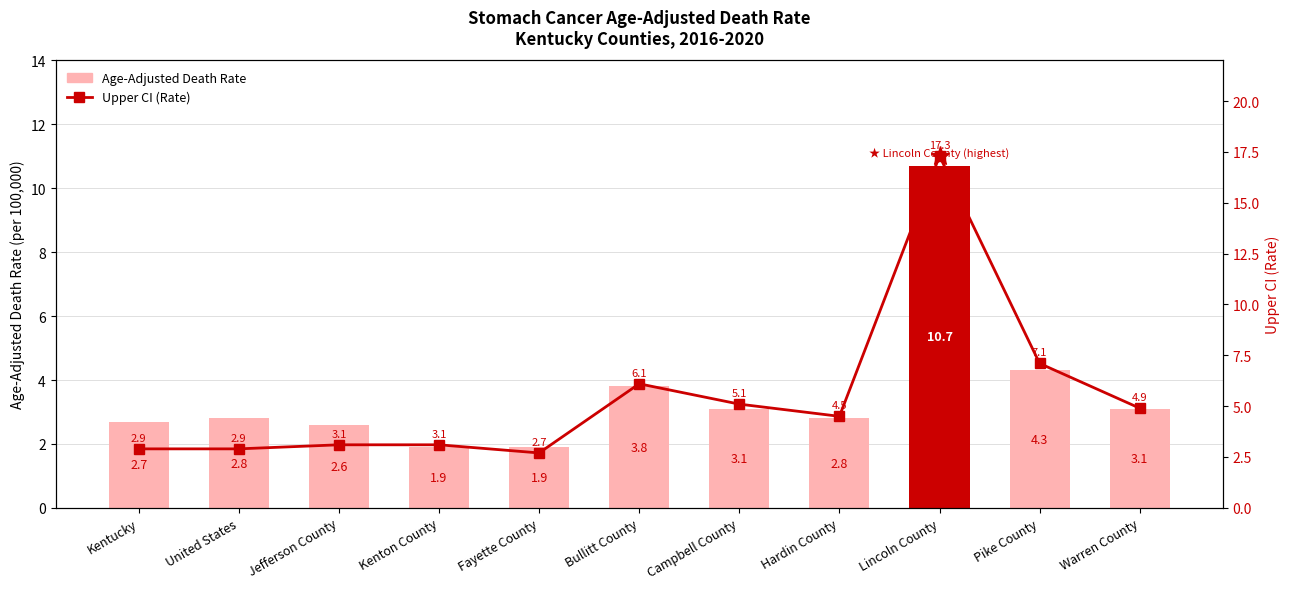

Reading right to left, list all the values displayed in this chart.

Age-Adjusted Death Rate: 3.1	4.3	10.7	2.8	3.1	3.8	1.9	1.9	2.6	2.8	2.7
Upper CI (Rate): 4.9	7.1	17.3	4.5	5.1	6.1	2.7	3.1	3.1	2.9	2.9